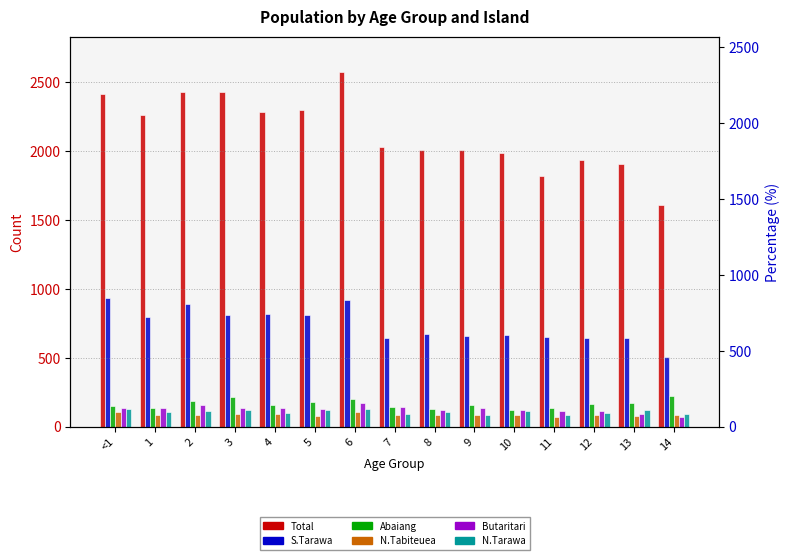

At which label is Abaiang closest to 173?

13